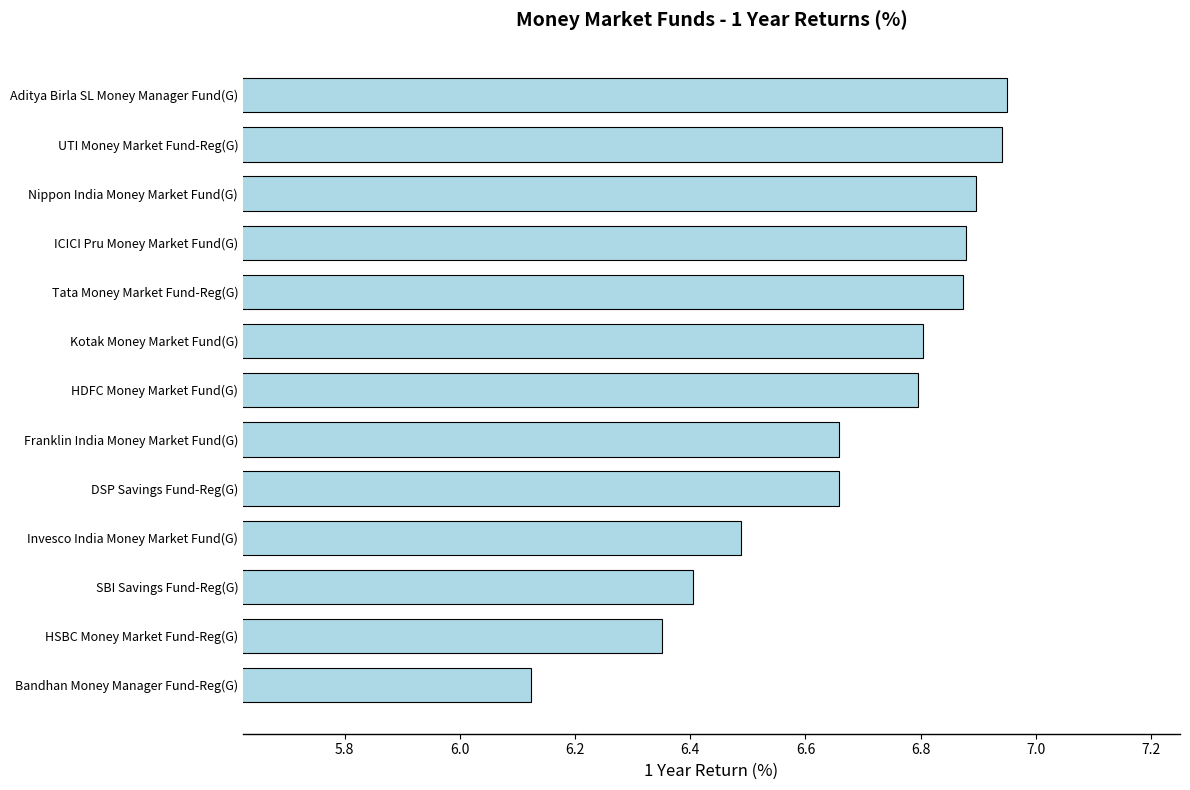

What is the sum of all values?

86.8